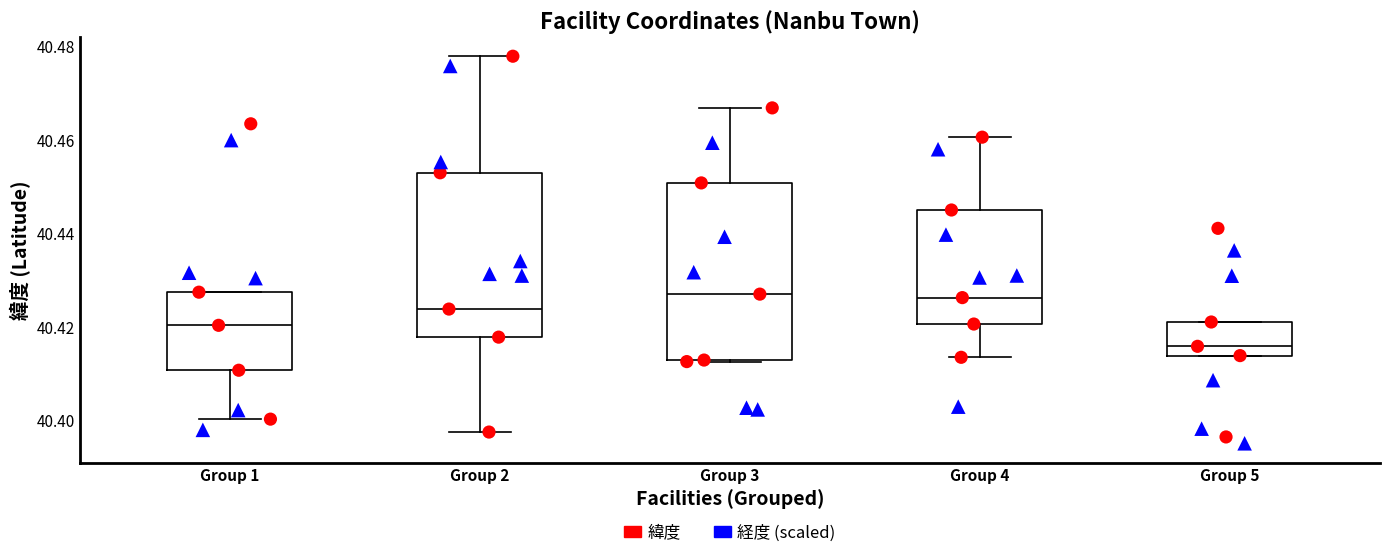

Reading left to right, transcribe this box plot: for each box, give where its median line is, the range the box spans, and where its two whiskers end, as read against the y-axis. The values are not printed on the chart, so give them approximately, as read against the axis.

Group 1: median 40.420, box 40.410 to 40.428, whiskers 40.400 to 40.428
Group 2: median 40.424, box 40.418 to 40.452, whiskers 40.398 to 40.478
Group 3: median 40.428, box 40.412 to 40.450, whiskers 40.412 to 40.466
Group 4: median 40.426, box 40.420 to 40.444, whiskers 40.414 to 40.460
Group 5: median 40.416, box 40.414 to 40.422, whiskers 40.414 to 40.422